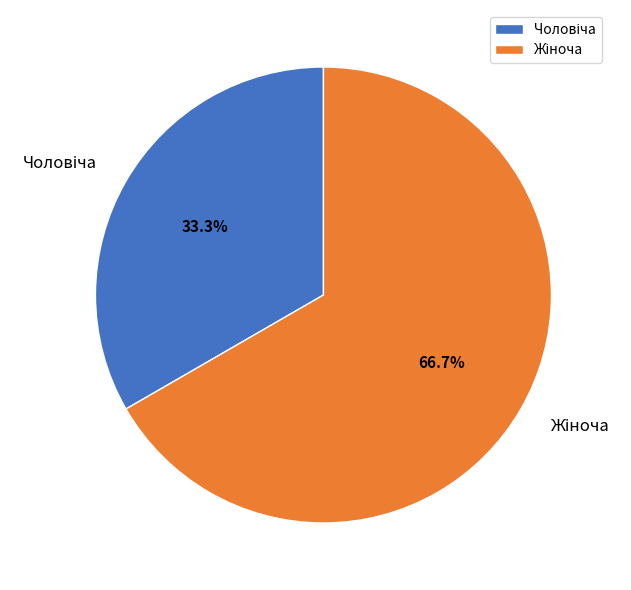

Does any single category account for the majority?

Yes